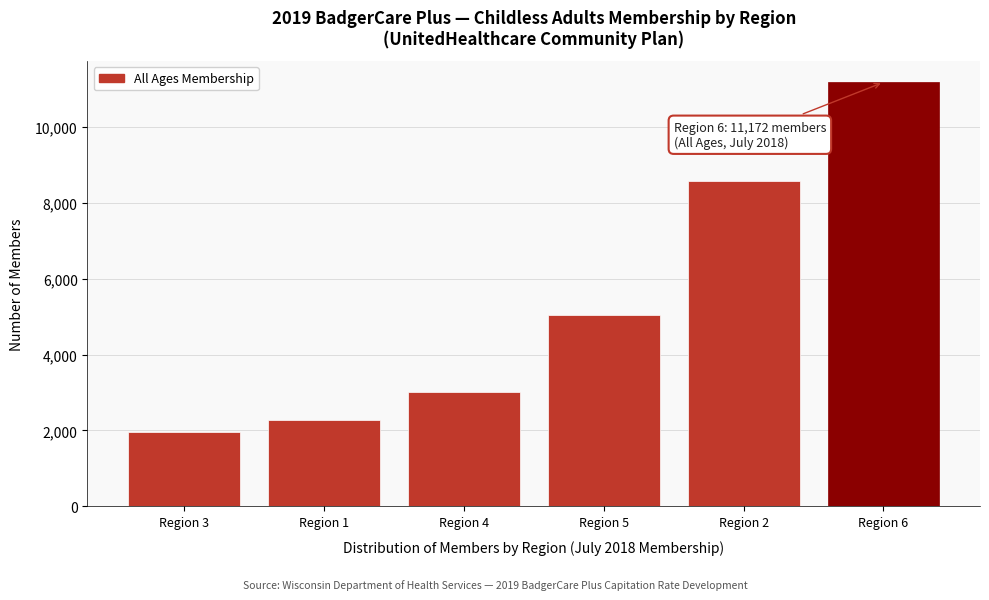

Reading left to right, extract all data points from this chart.

Region 3=1957	Region 1=2275	Region 4=3010	Region 5=5029	Region 2=8573	Region 6=11172